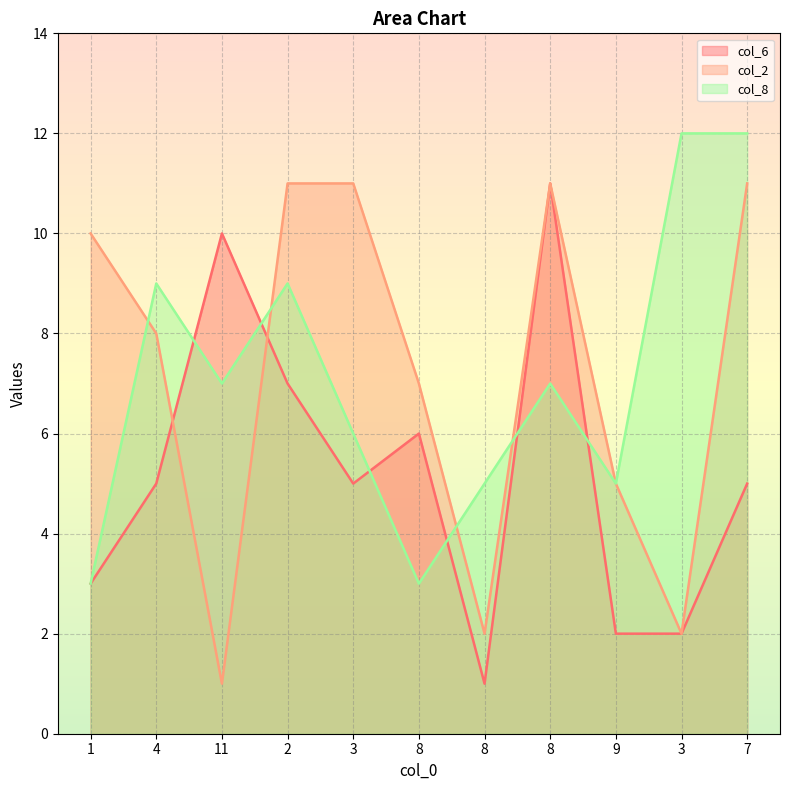

What is the sum of the col_6 values at 4 and 11?

15